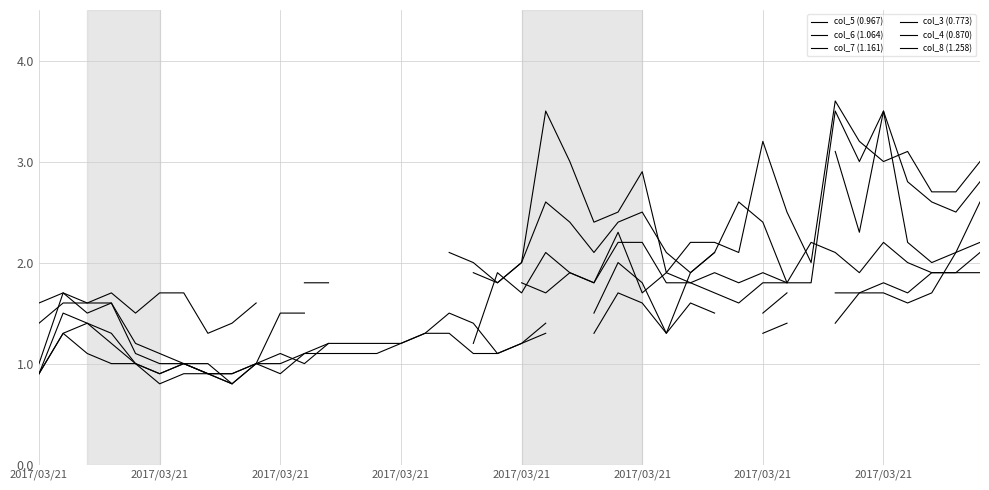

What is the value of the col_7 (1.161) point at the 29th from the left?

2.1